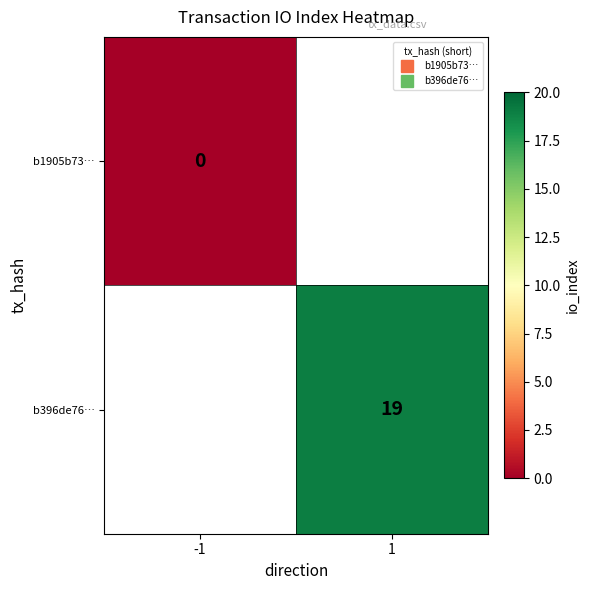

True or false: b396de76… has a value of 6.2 at 1.

False